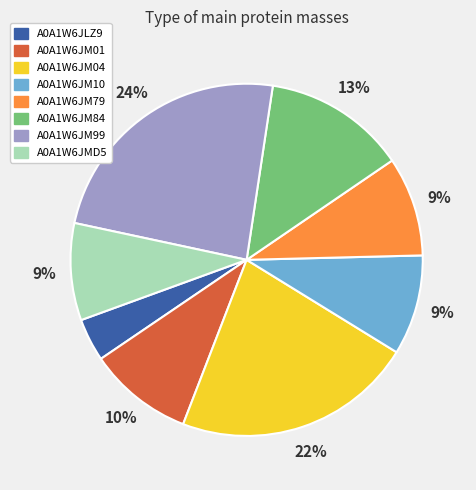

Do A0A1W6JM99 and A0A1W6JM01 together represent more than half of the pie?

No